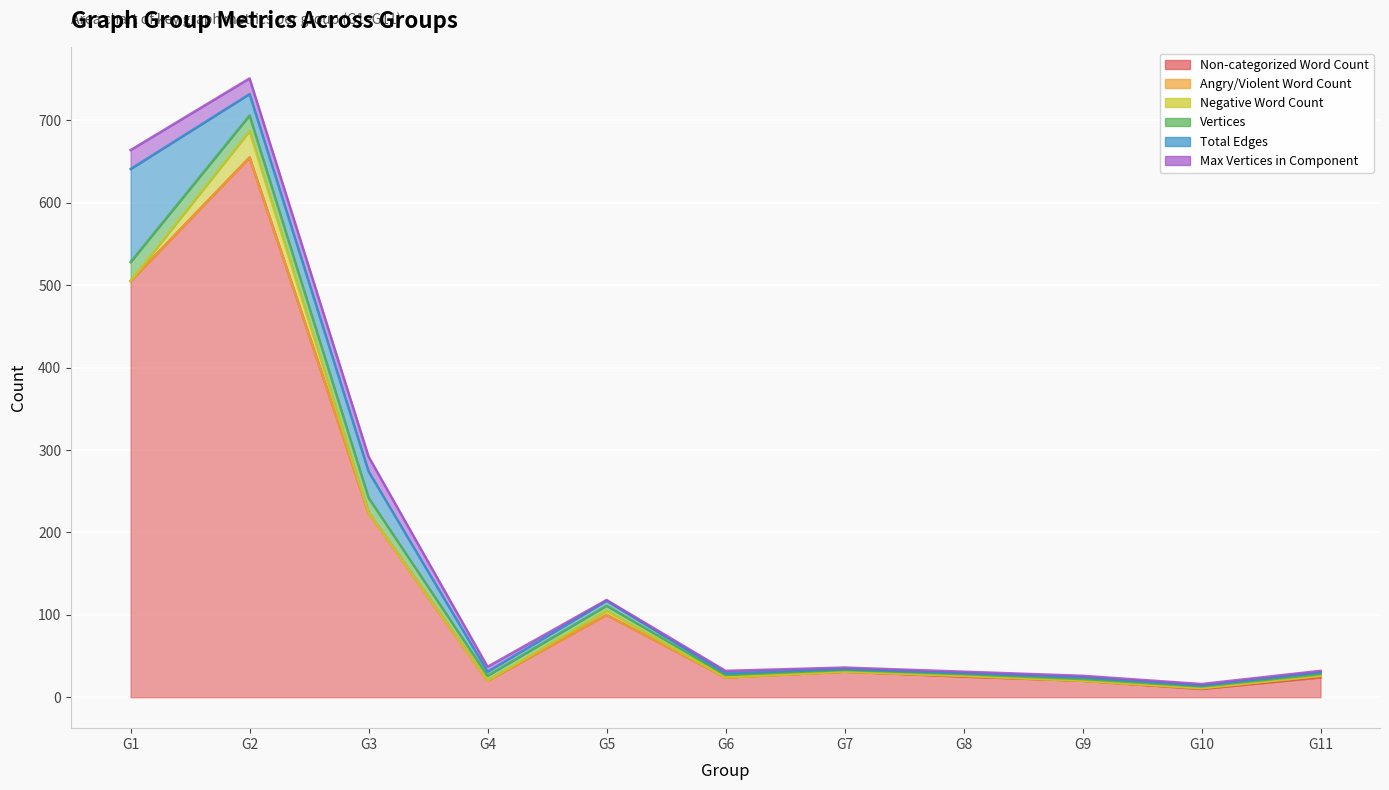

At which category is the sum across all series the highest?

G2